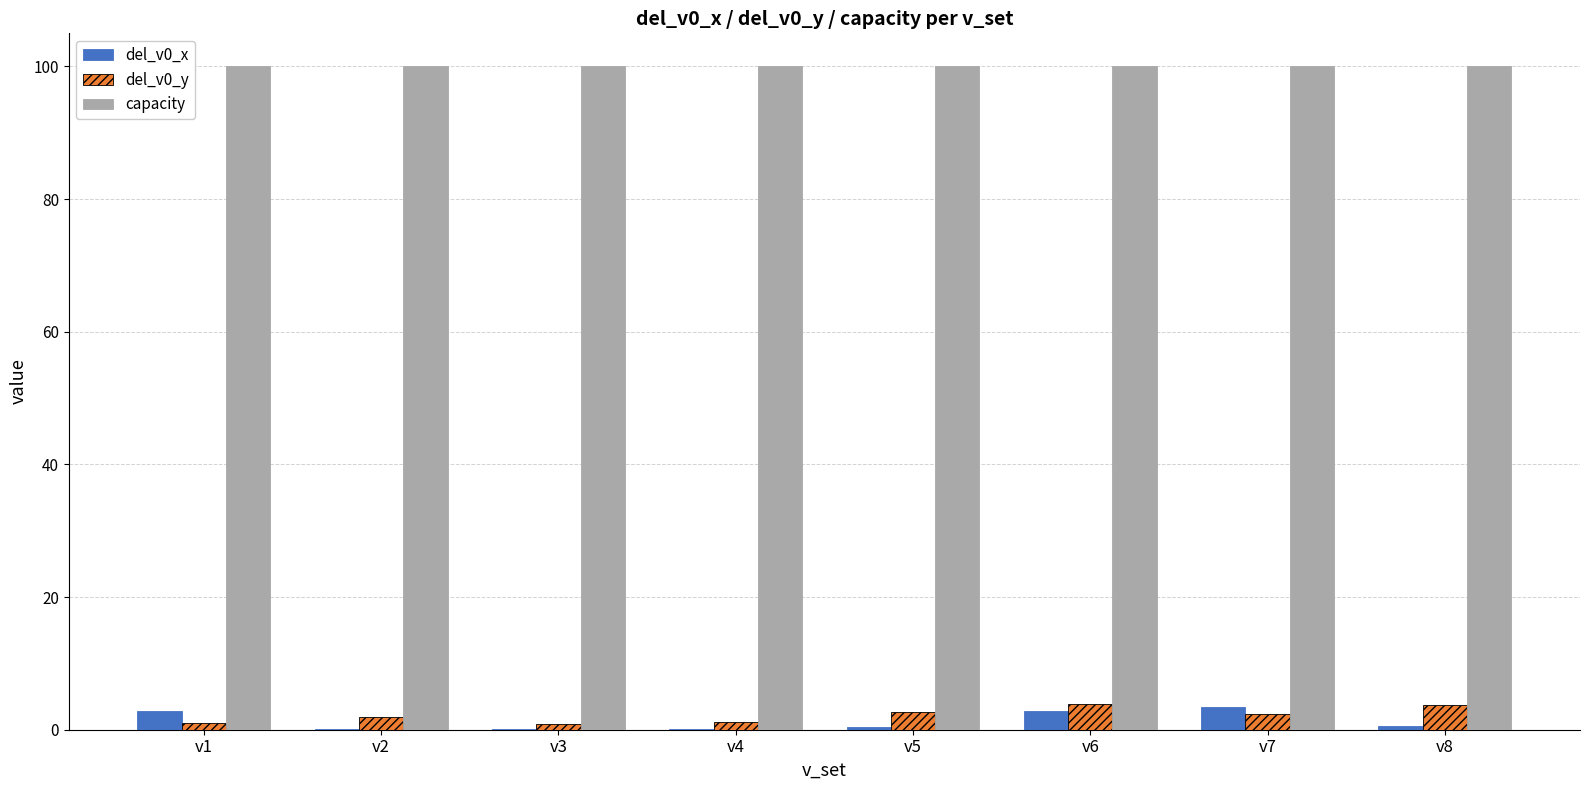

Read the del_v0_y value at v7.

2.3